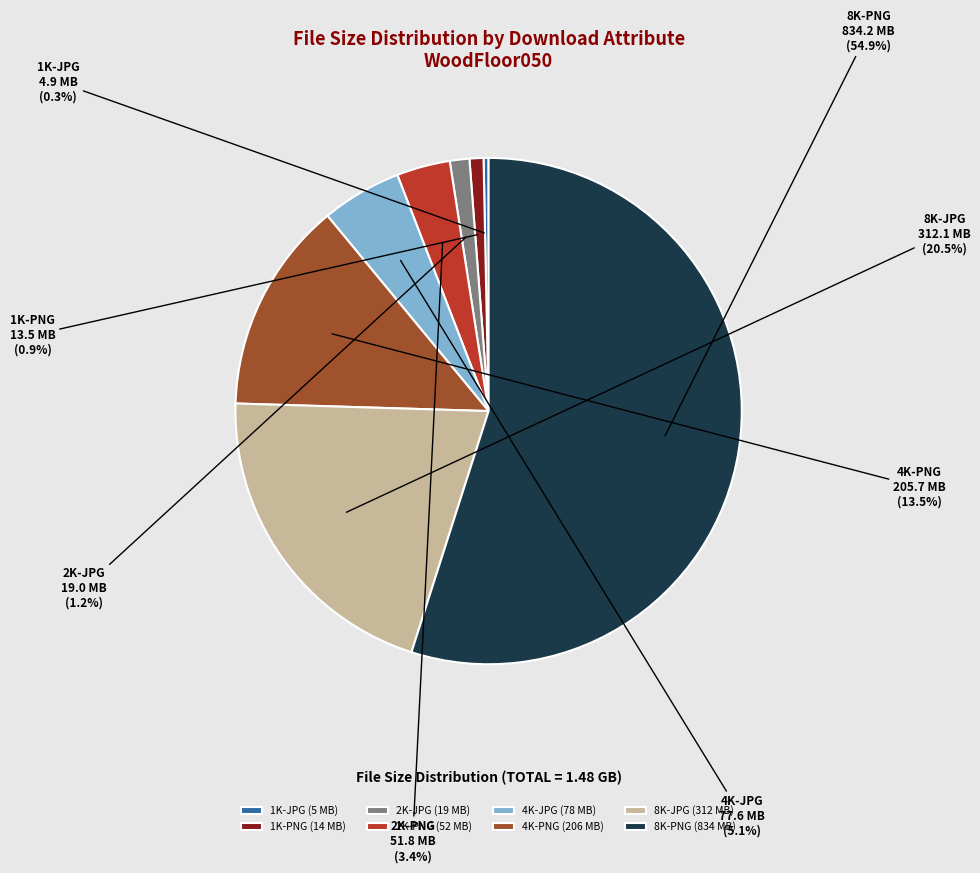

Combined, do 1K-JPG and 1K-PNG account for over 50%?

No